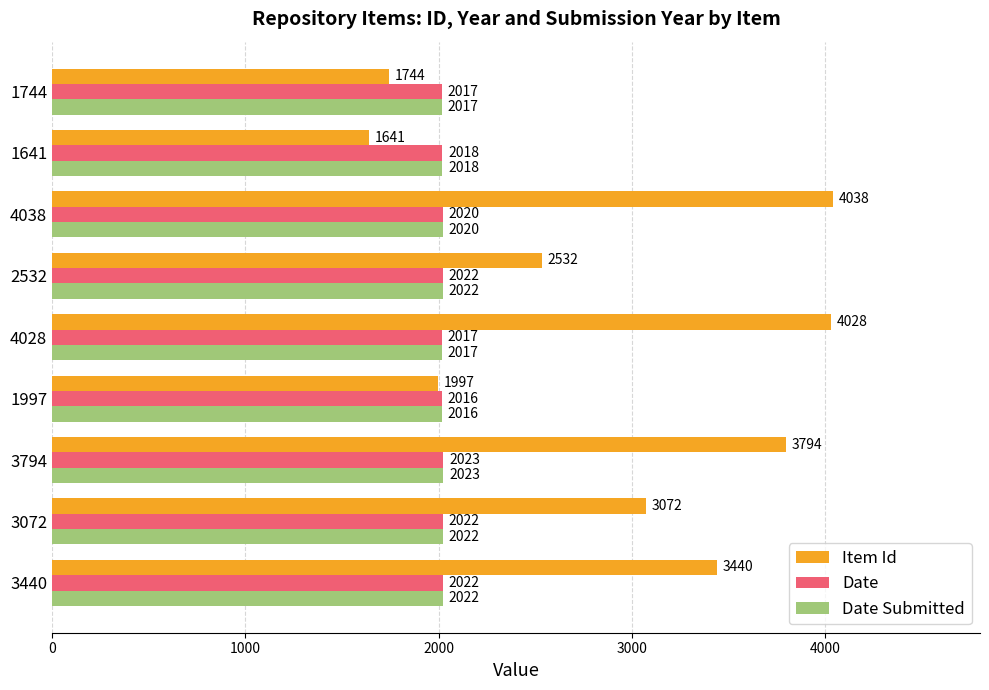

What is the difference between the second highest and second lowest values in the Date series?

5